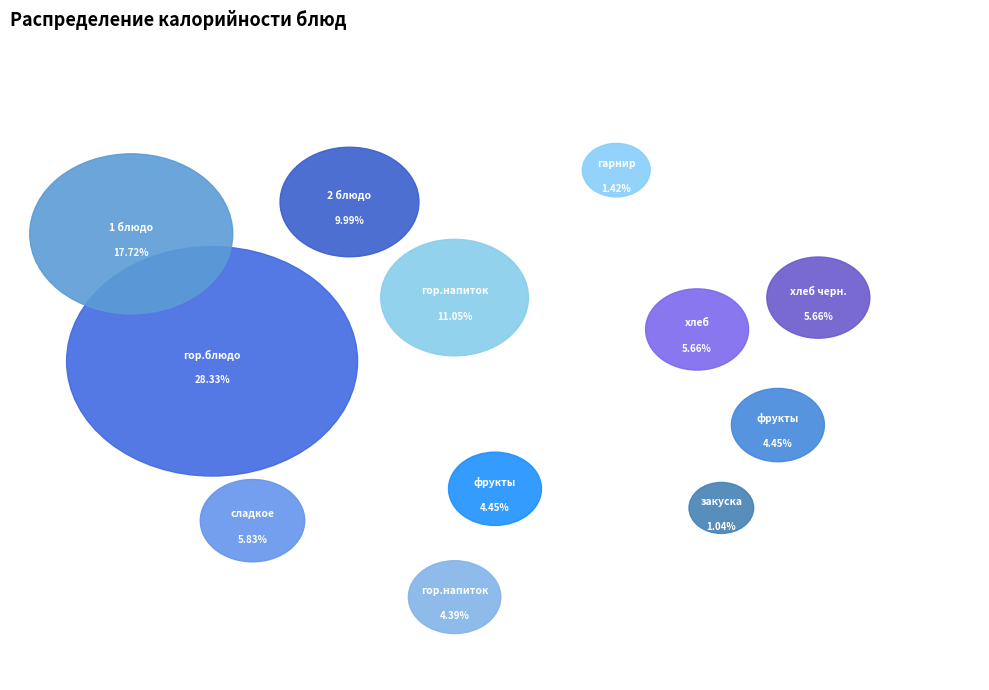

Which category has the biggest portion of the pie?

Завтрак (гор.блюдо)